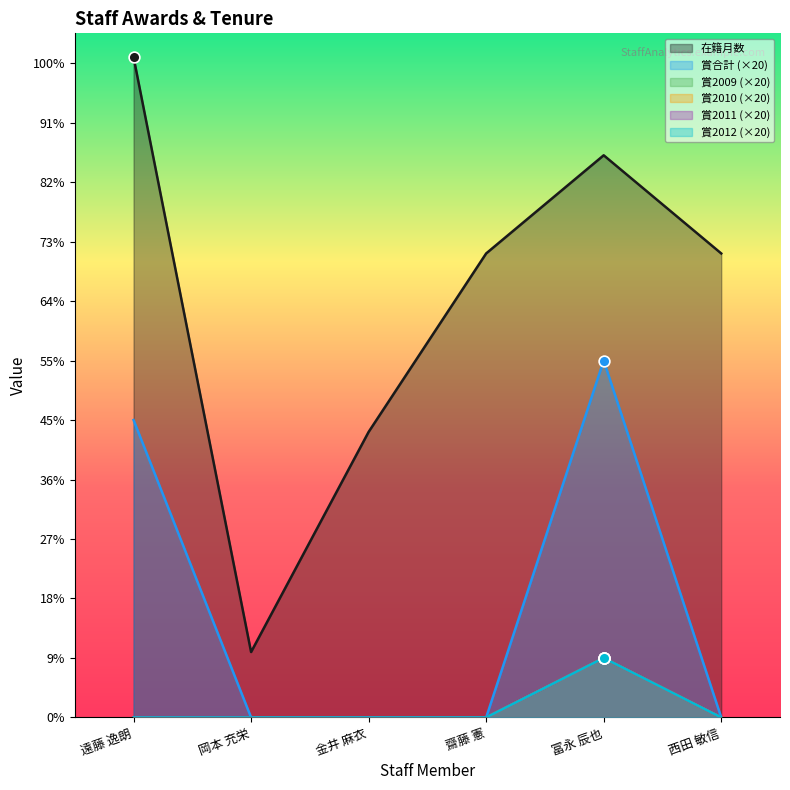

Is the value of 賞2011 at 齋藤 憲 greater than the value of 在籍月数 at 遠藤 逸朗?

No